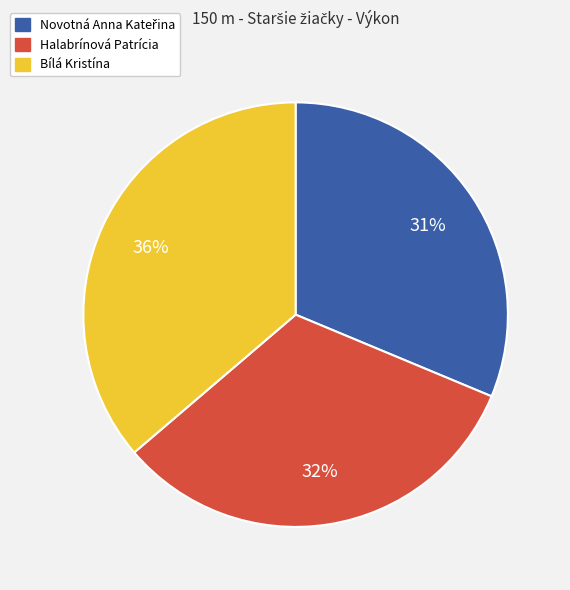

How many segments does this pie chart have?

3